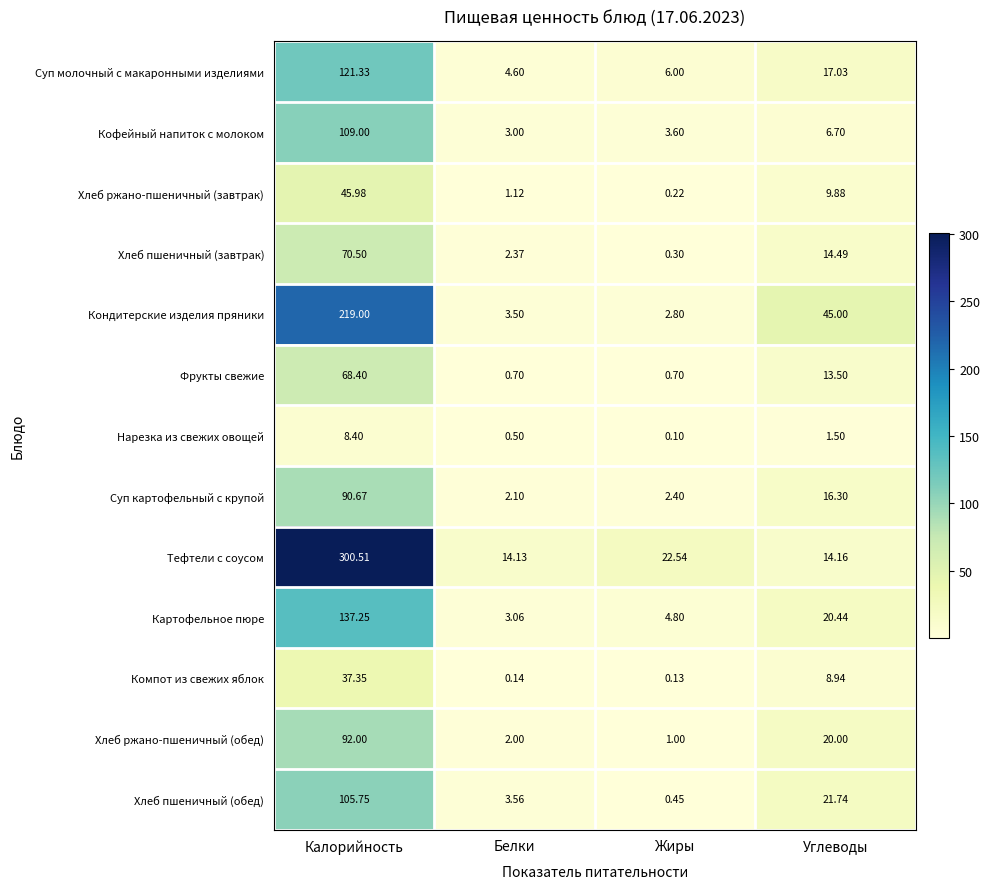

Which series has the largest total across all categories?

Тефтели с соусом